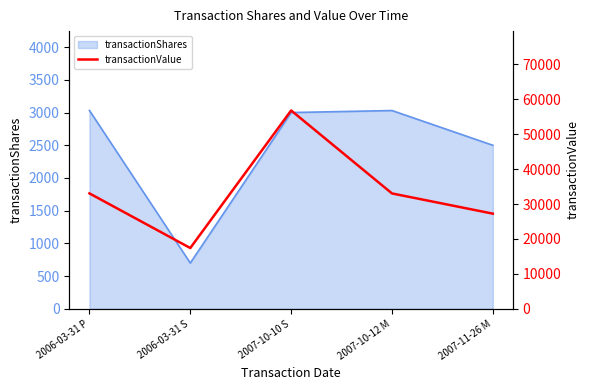

Reading right to left, list all the values displayed in this chart.

2007-11-26 M=27250	2007-10-12 M=33038	2007-10-10 S=56790	2006-03-31 S=17409	2006-03-31 P=33049